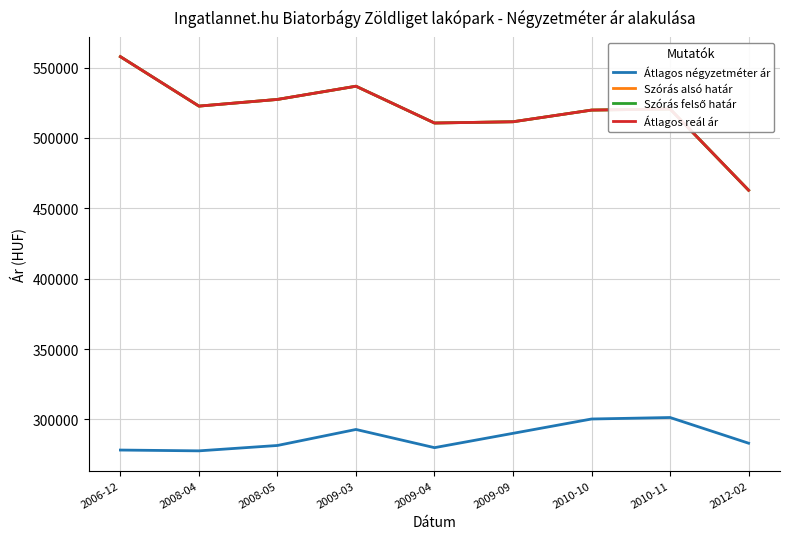

Is the value of Átlagos reál ár at 2010-10 greater than the value of Szórás felső határ at 2010-10?

No